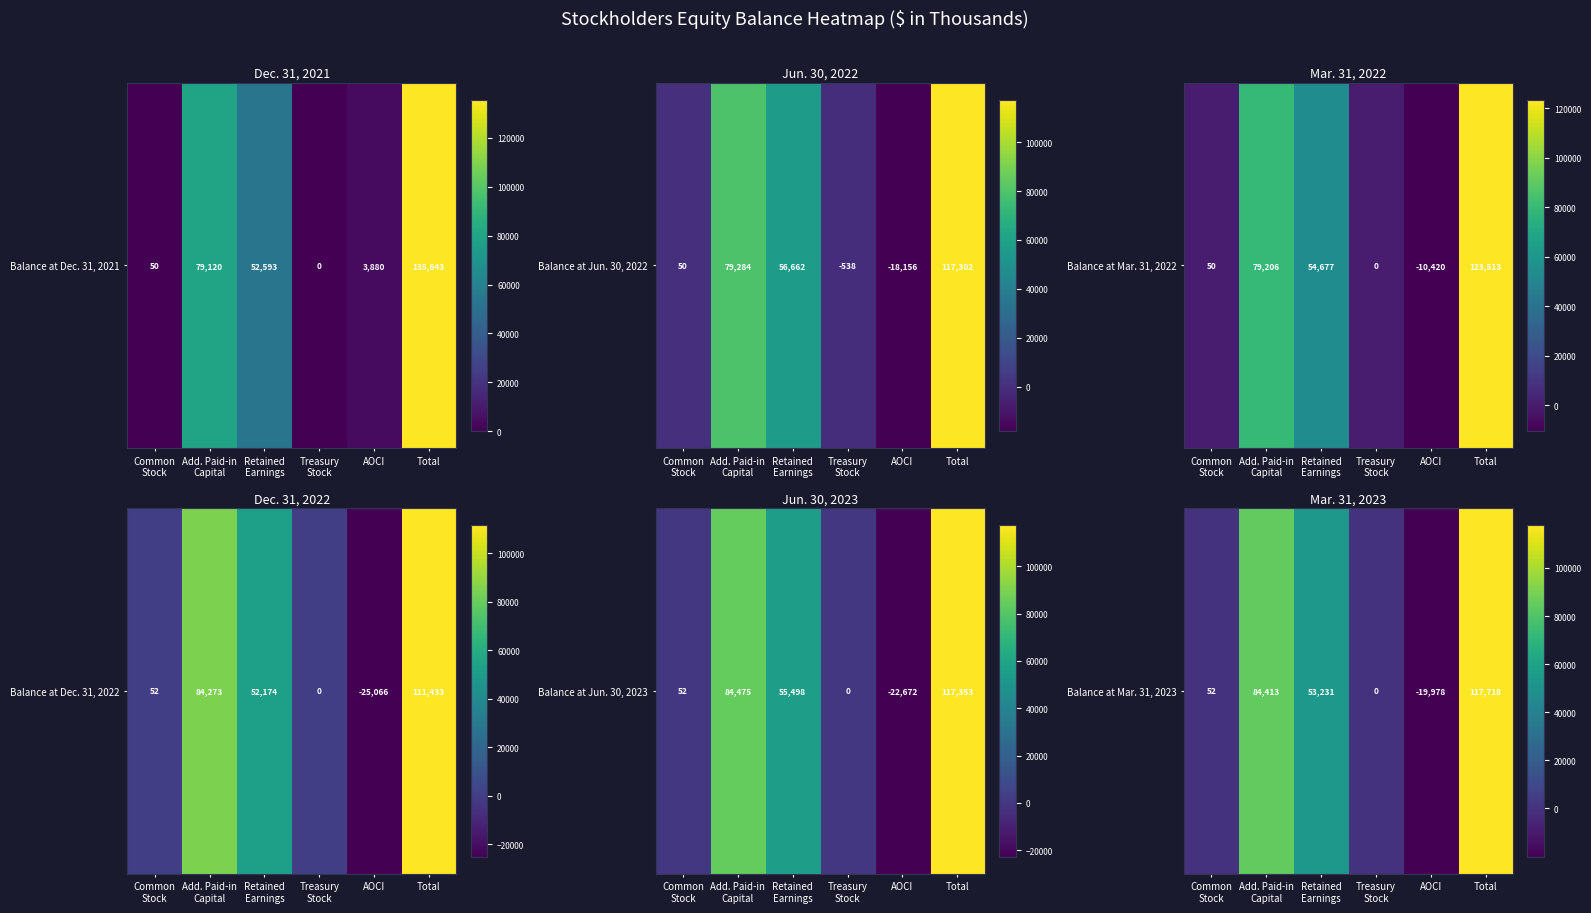

Where does the data first go above 53231?

Add. Paid-in
Capital